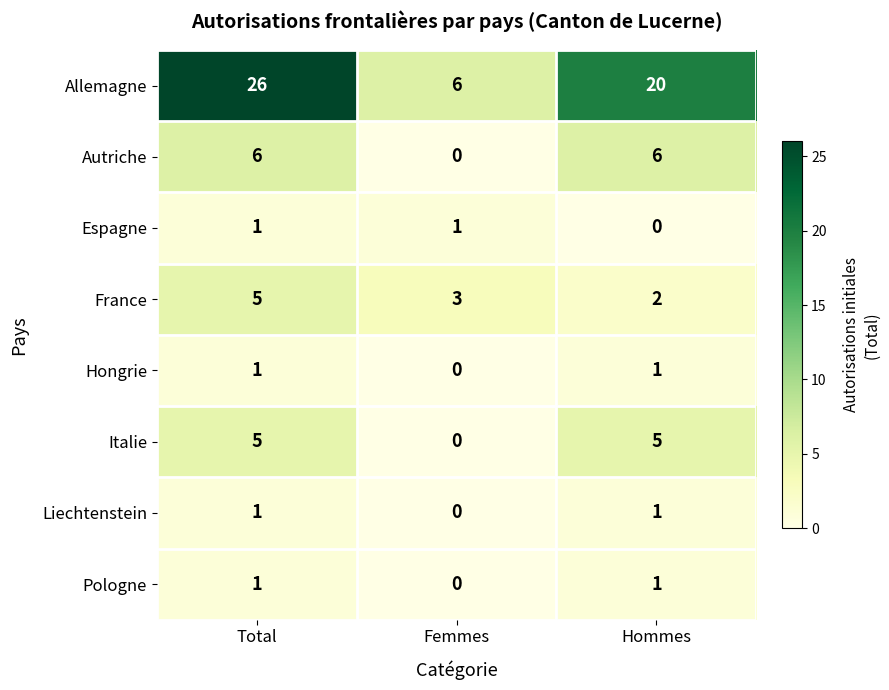

Reading left to right, transcribe all the data shown in this chart.

Allemagne: 26	6	20
Autriche: 6	0	6
Espagne: 1	1	0
France: 5	3	2
Hongrie: 1	0	1
Italie: 5	0	5
Liechtenstein: 1	0	1
Pologne: 1	0	1